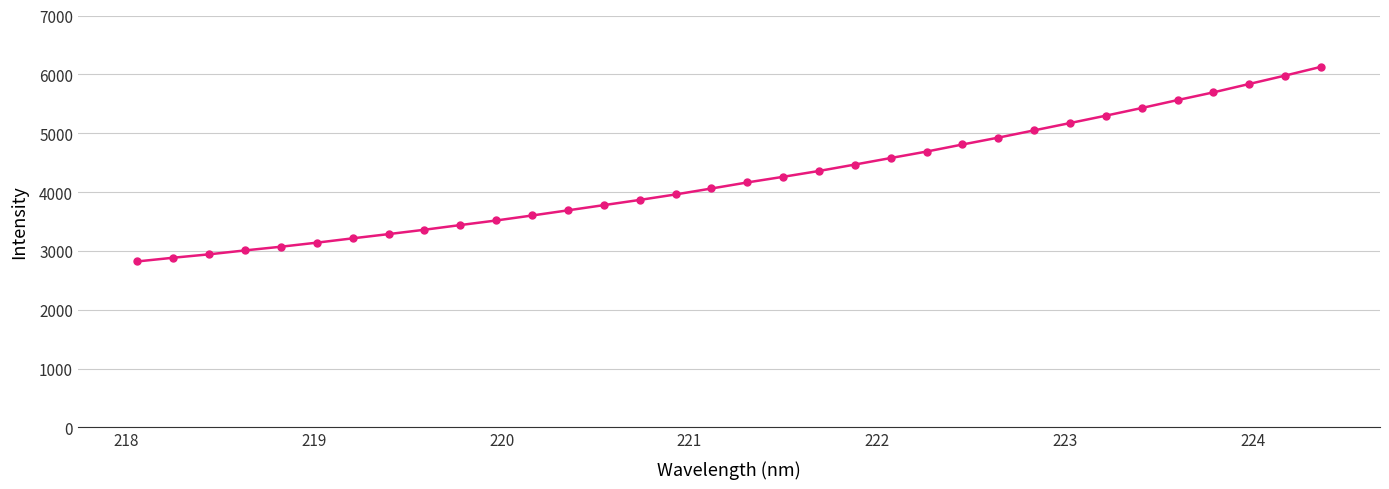

What is the value of the 27th point from the left?

5172.0